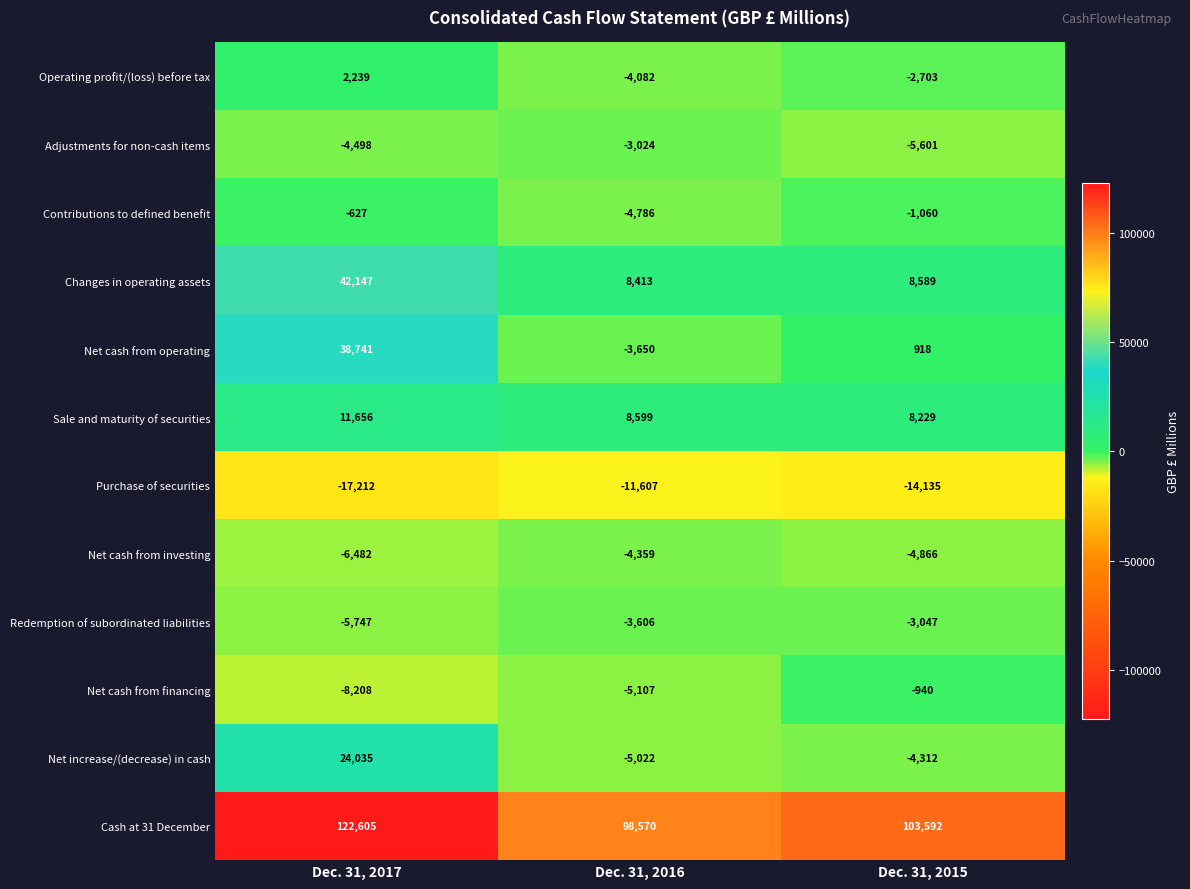

At which category is the sum across all series the highest?

Dec. 31, 2017